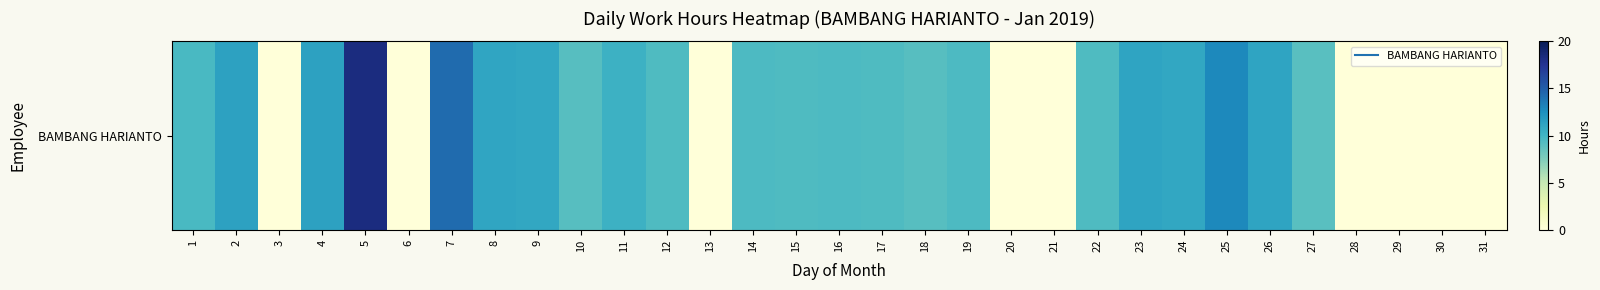

List the labels in order of value, smallest first.

3, 6, 13, 20, 21, 28, 29, 30, 31, 27, 18, 10, 17, 15, 22, 12, 14, 19, 16, 1, 11, 9, 24, 8, 26, 23, 4, 2, 25, 7, 5